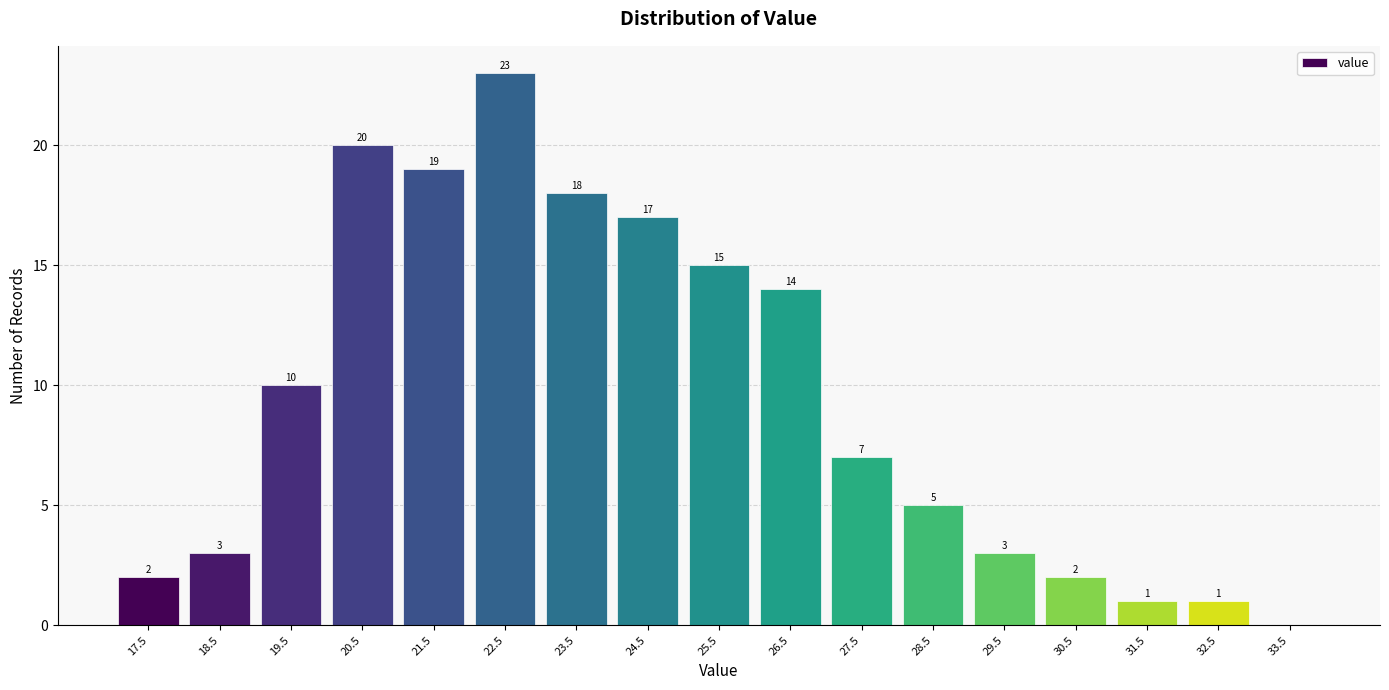

Over which range of the x-axis is the bar tallest?

22 to 23